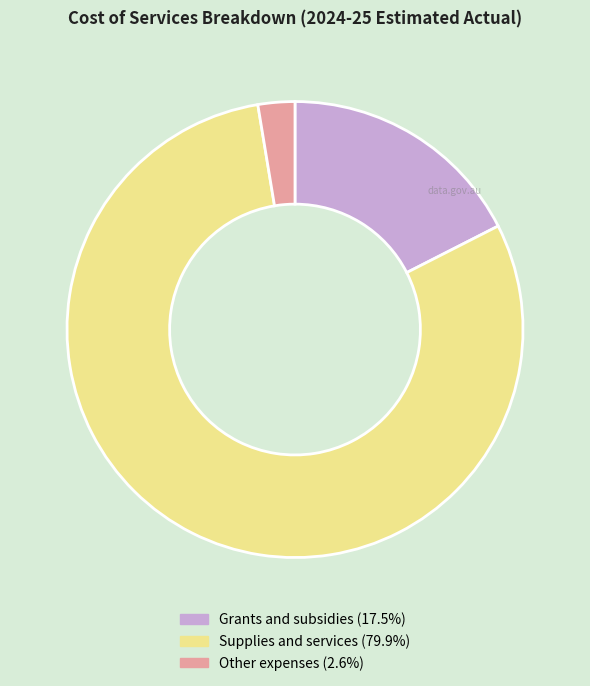

Is it true that Other expenses is 3% of the pie?

True